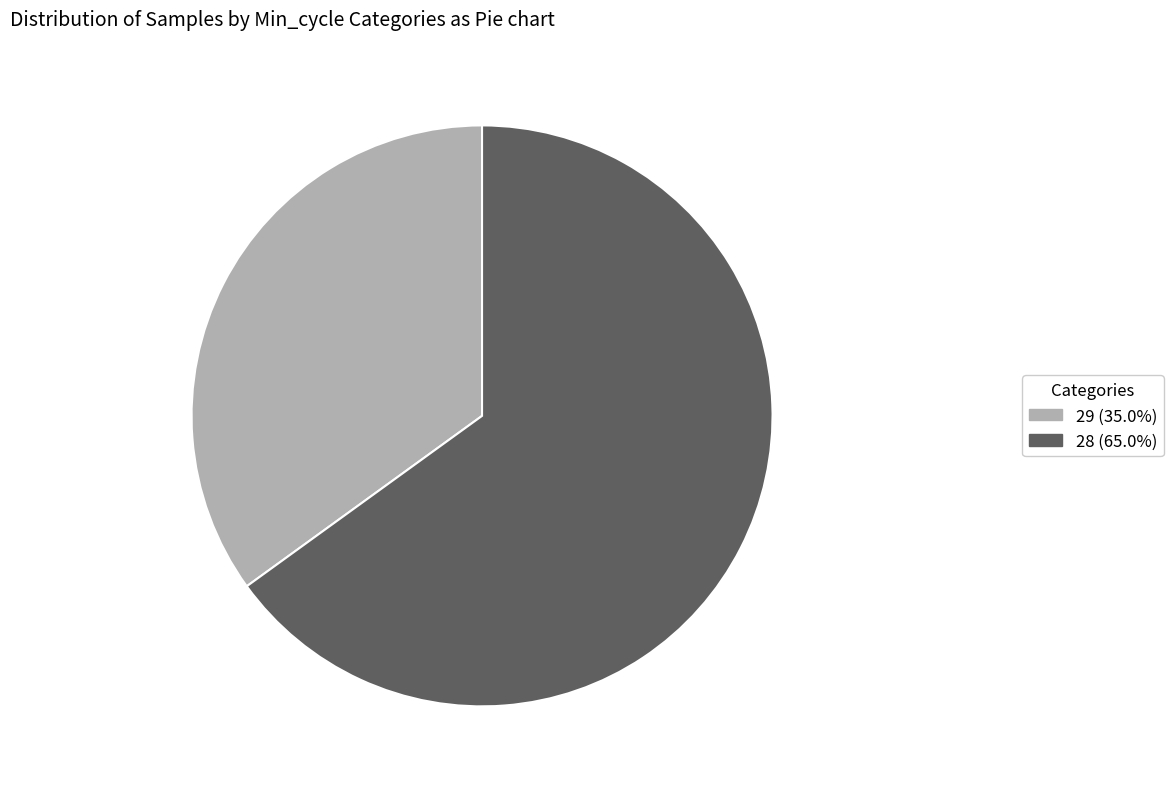

Does 28 (65.0%) represent more than half of the total?

Yes